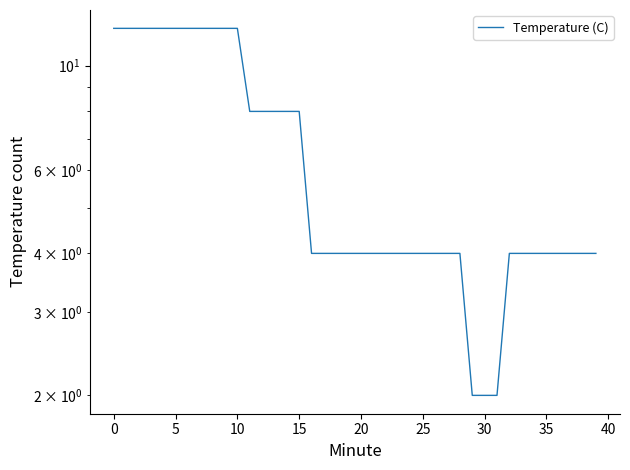

The value at 11 is 4. True or false?

False